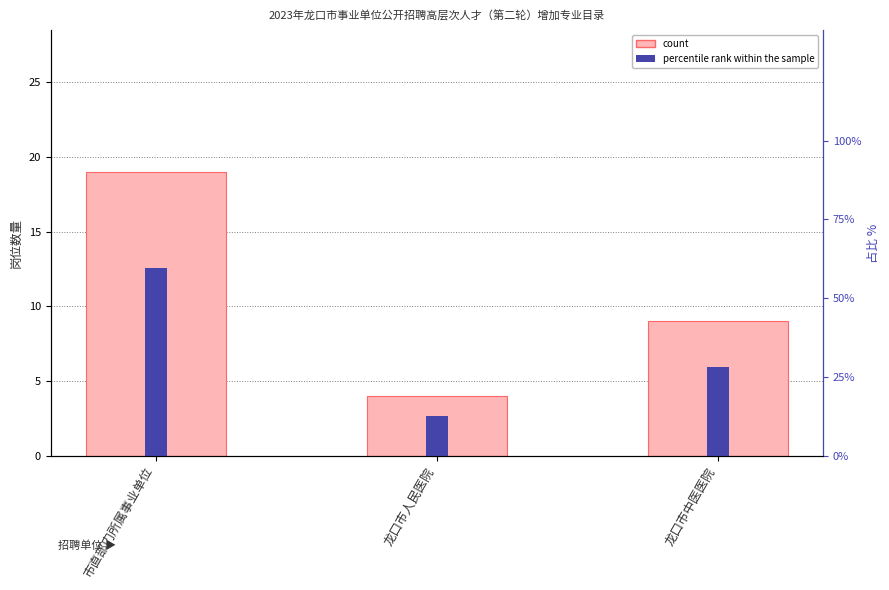

At which category is the sum across all series the highest?

市直部门所属事业单位